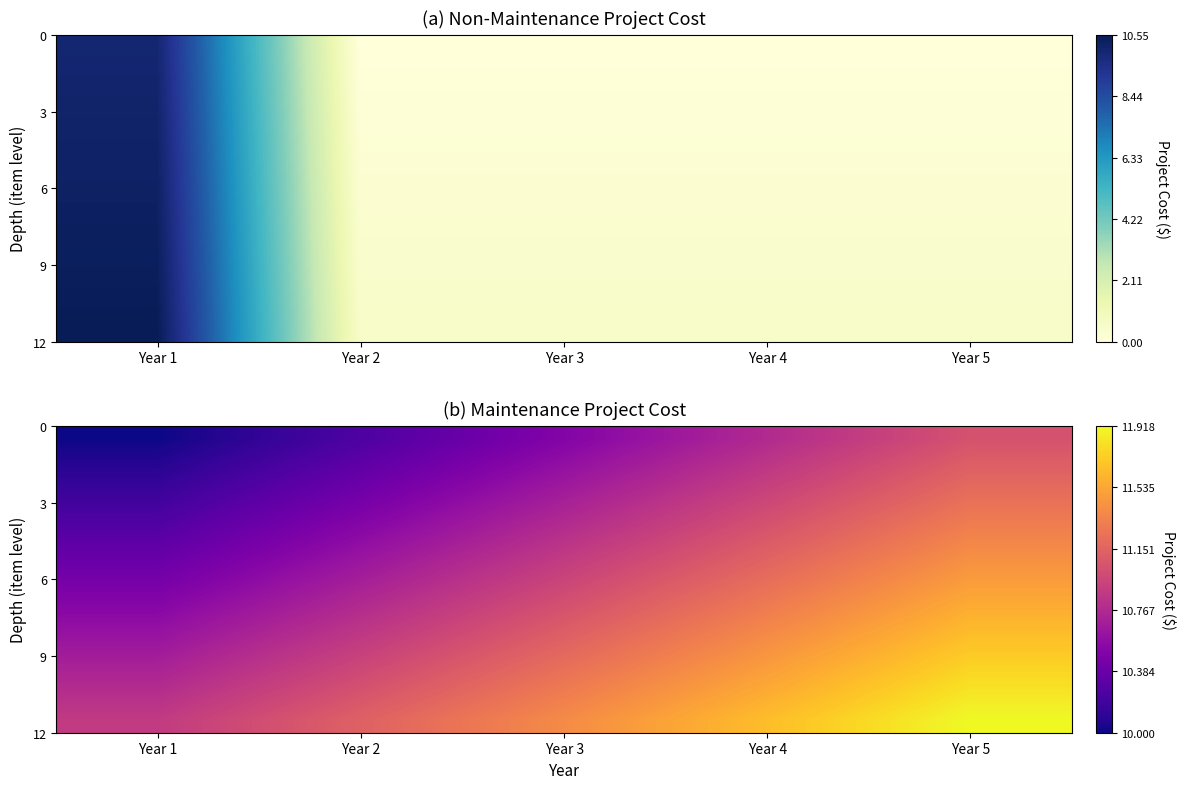

Which label corresponds to the largest value in the chart?

Year 5